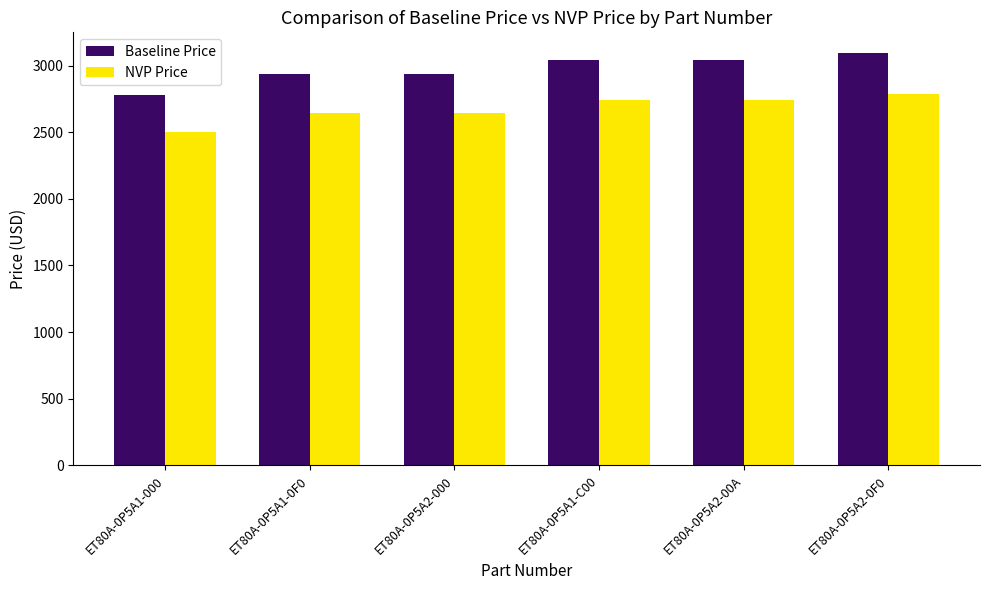

What is the sum of the NVP Price values at ET80A-0P5A1-C00 and ET80A-0P5A1-0F0?

5384.6